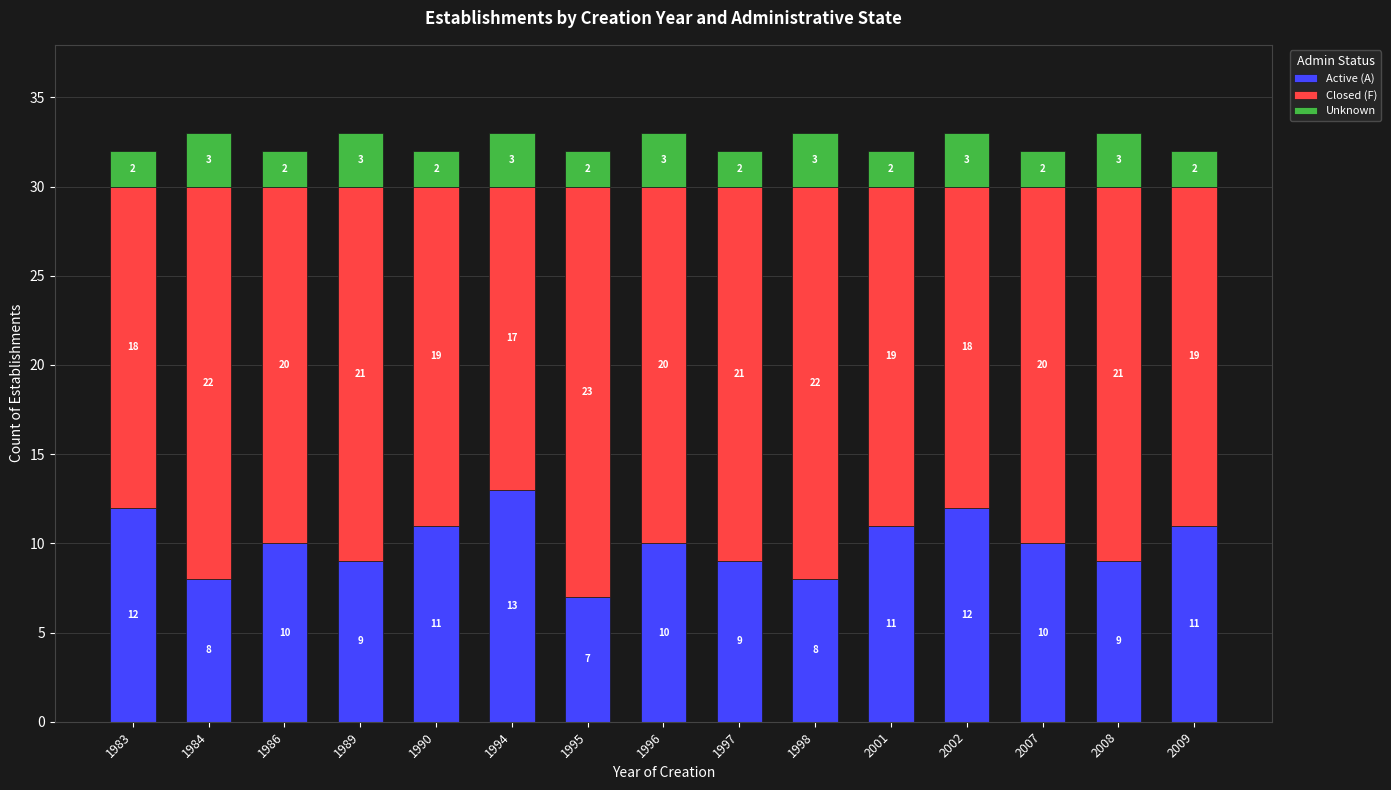

What is the highest value of the Active (A) series?

13